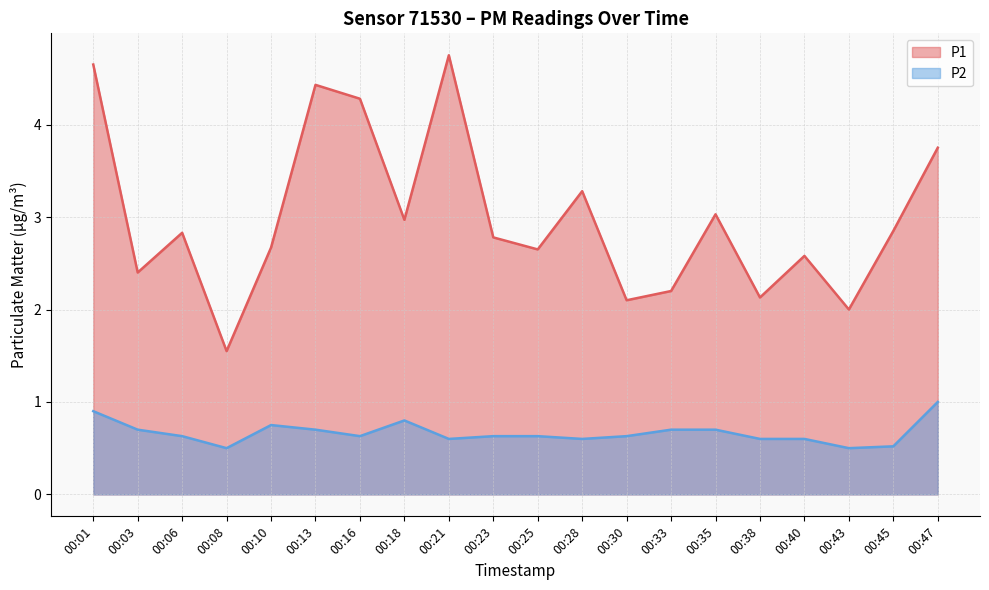

Which series changed the most between 00:03 and 00:06?

P1